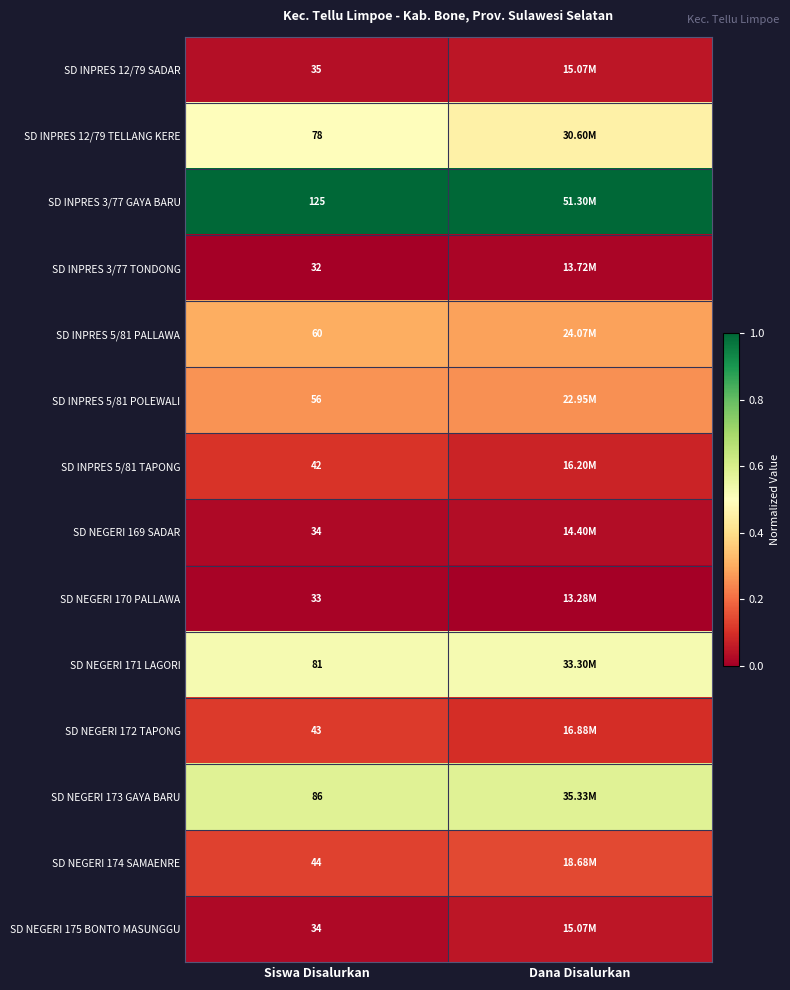

What is the average value of the SD NEGERI 171 LAGORI series?

0.5